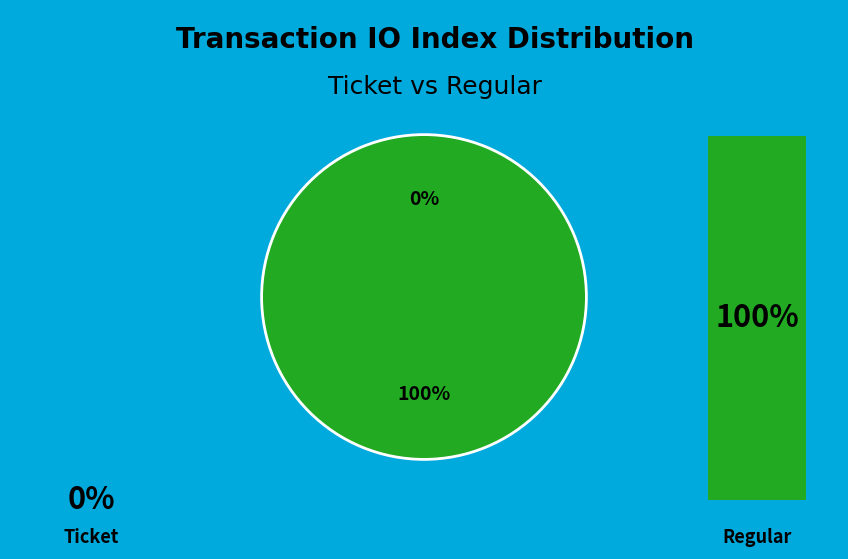

How many segments does this pie chart have?

2